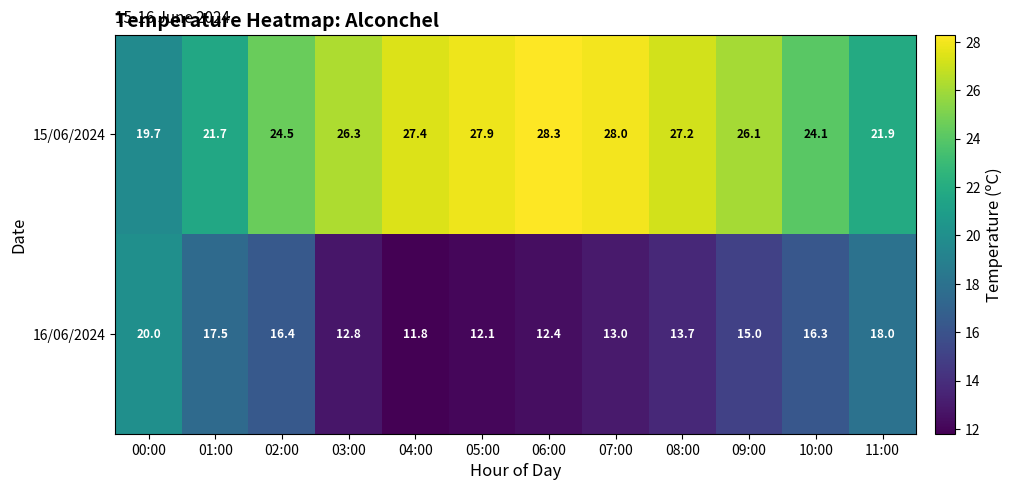

What is the difference between the maximum and minimum values in the 15/06/2024 series?

8.6